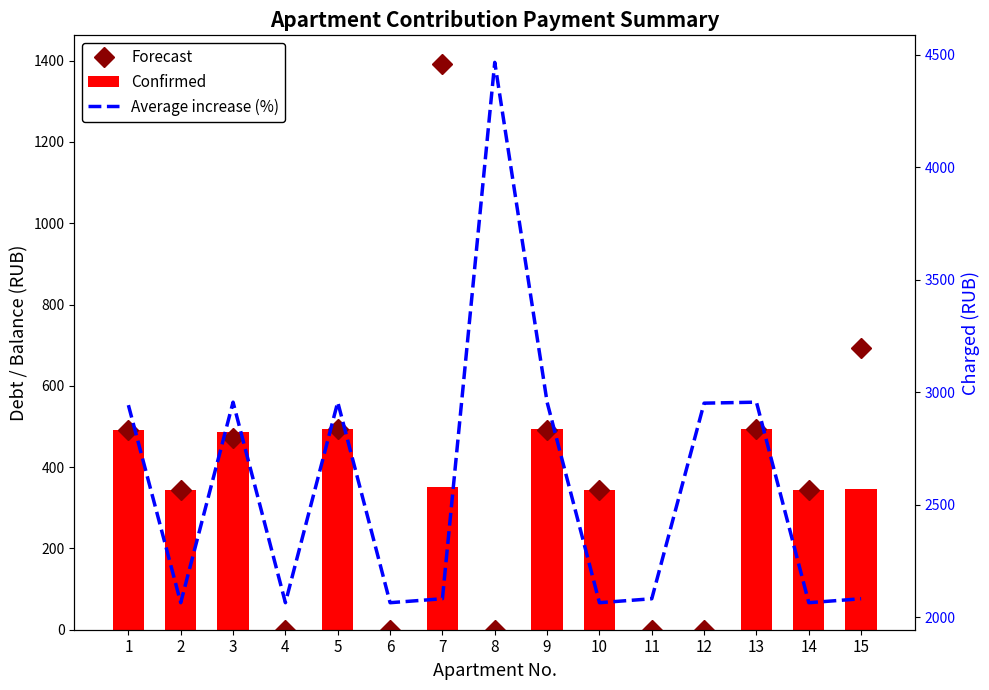

What is the average value of the Confirmed series?

279.0